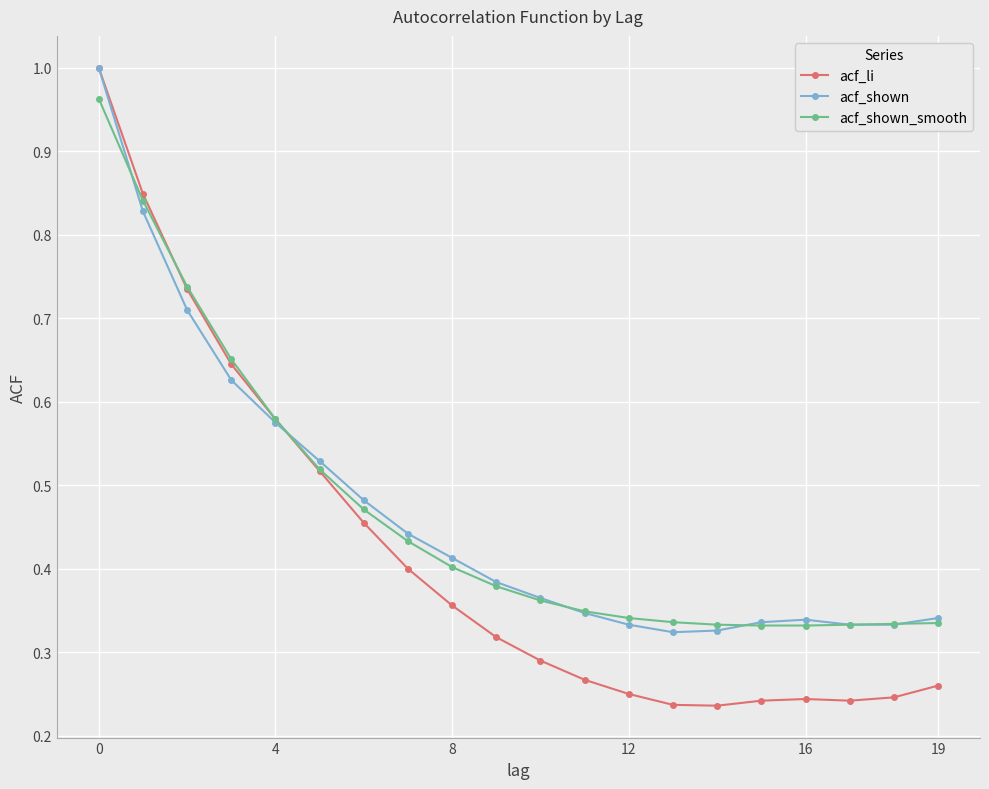

Which series ends up on top after the final intersection of acf_li and acf_shown_smooth?

acf_shown_smooth